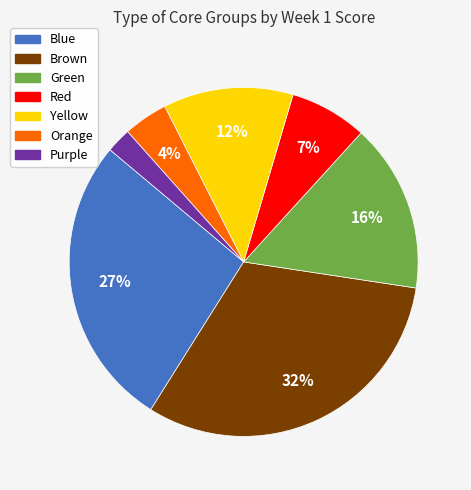

To the nearest percent, what is the combined percentage of Blue and Green?

43%